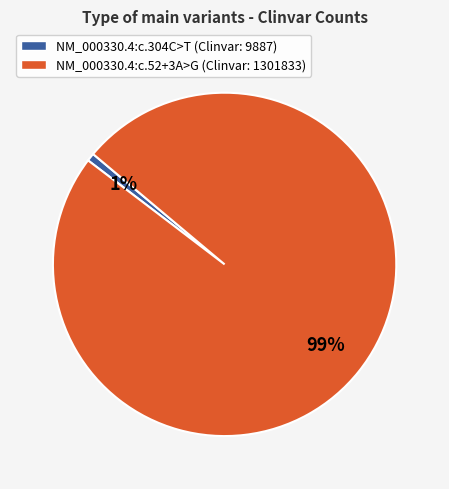

Count the number of slices in the pie.

2